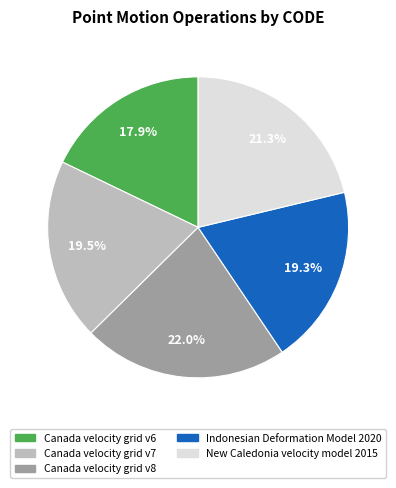

How many segments does this pie chart have?

5